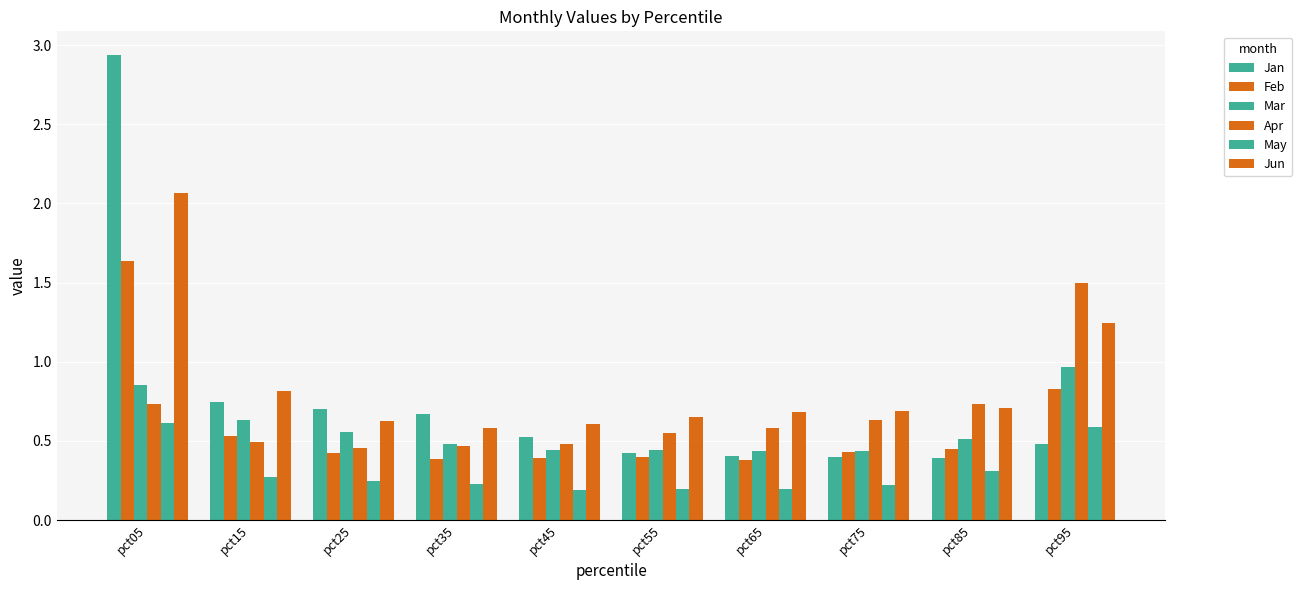

What is the spread (max minus min) of values at pct15?

0.5